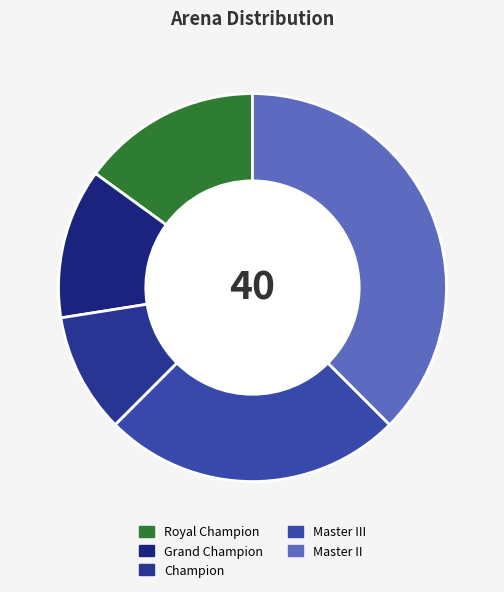

What is the smallest slice in the pie chart?

Champion